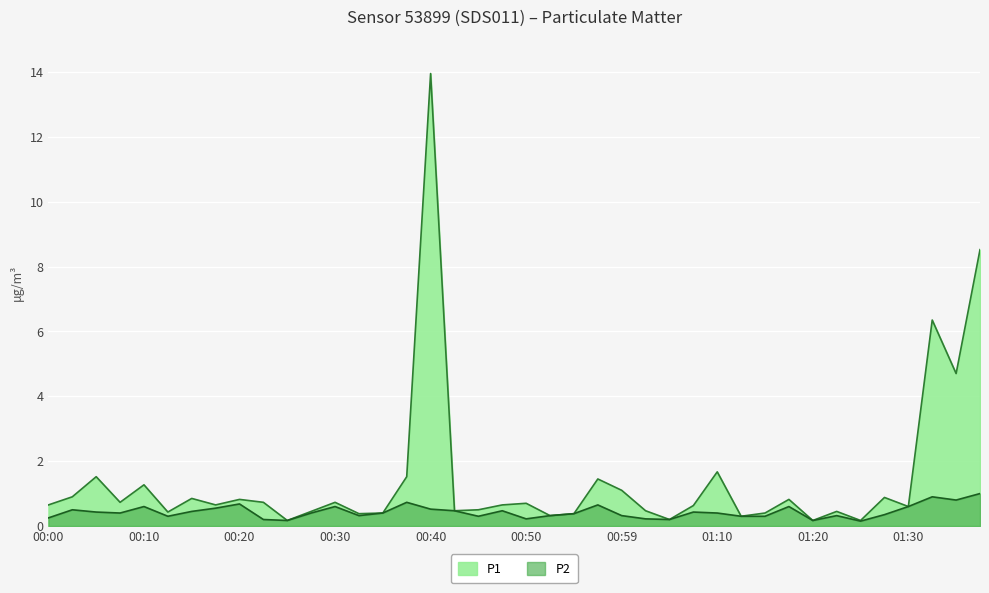

What is the label of the 32nd point from the left?

01:17